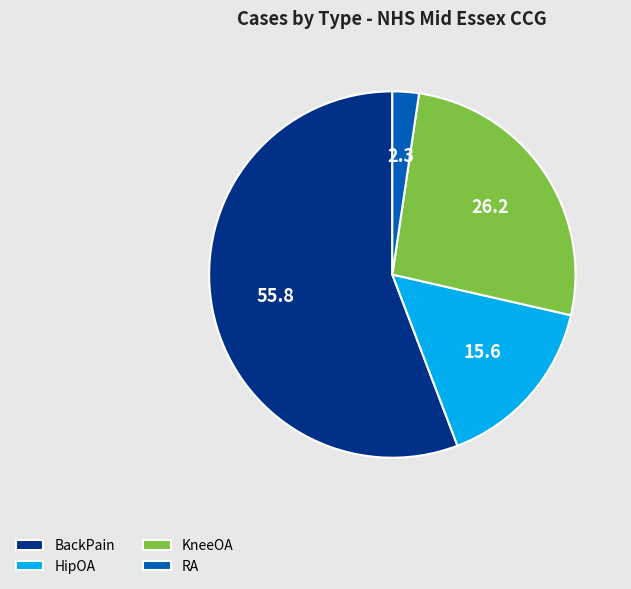

Rank the categories by value from lowest to highest.

RA, HipOA, KneeOA, BackPain